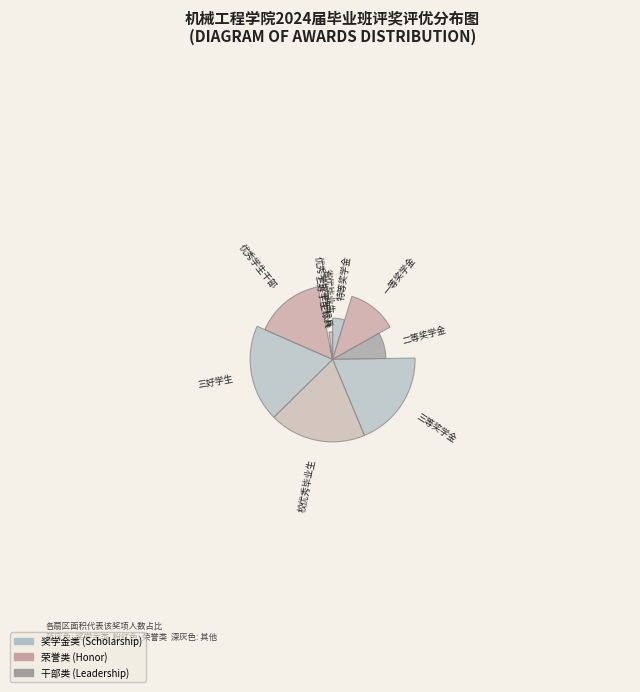

Does any single category account for the majority?

No